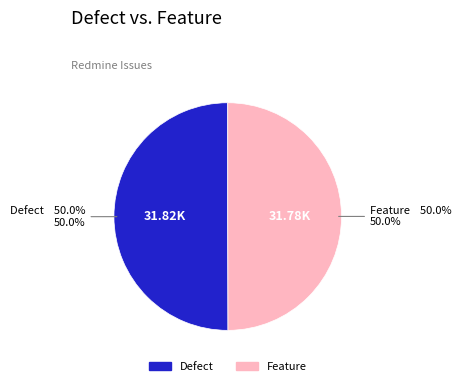

How many segments does this pie chart have?

2